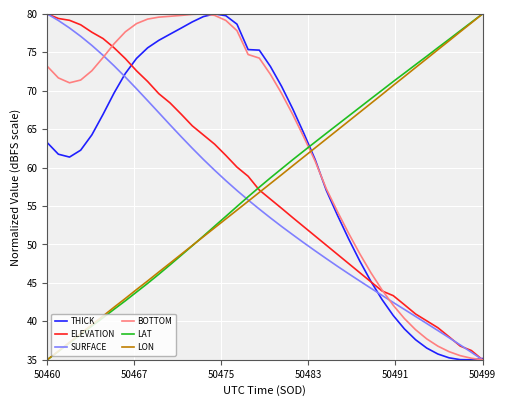

What is the greatest value displayed?

80.0